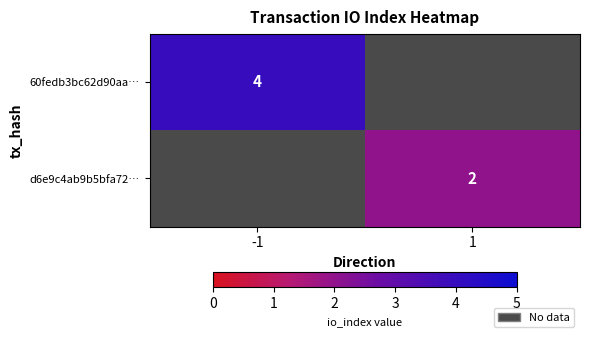

The 60fedb3bc62d90aa… series shows 4 at -1. True or false?

True